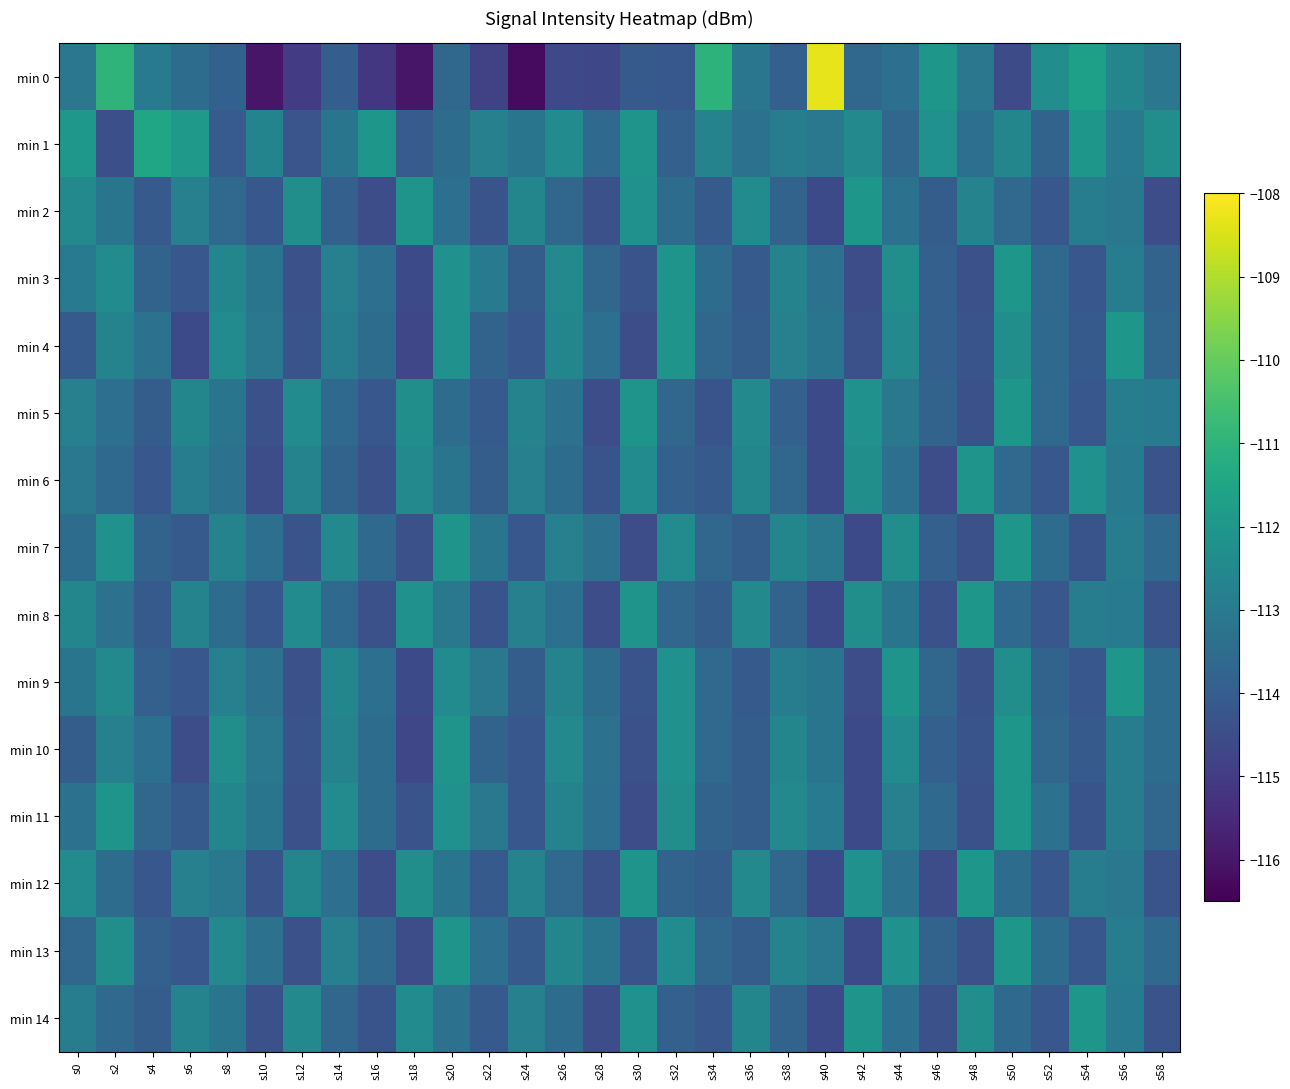

What is the spread (max minus min) of values at s0?

2.1